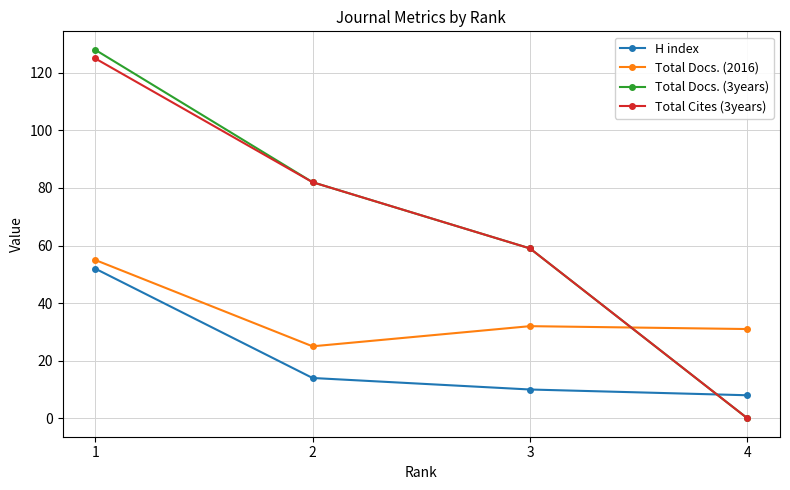

Rank the categories by Total Cites (3years) value from lowest to highest.

4, 3, 2, 1